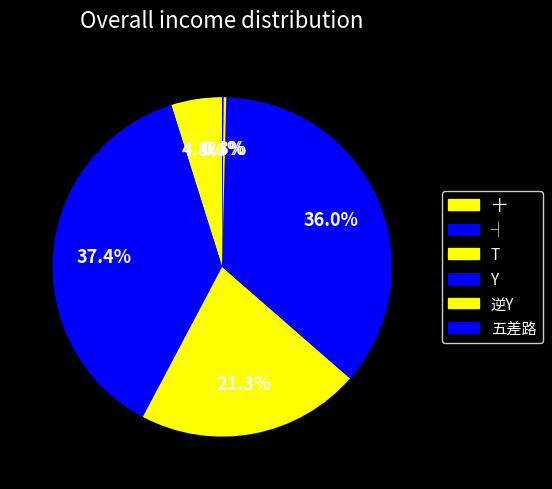

True or false: 五差路 accounts for 1% of the total.

False